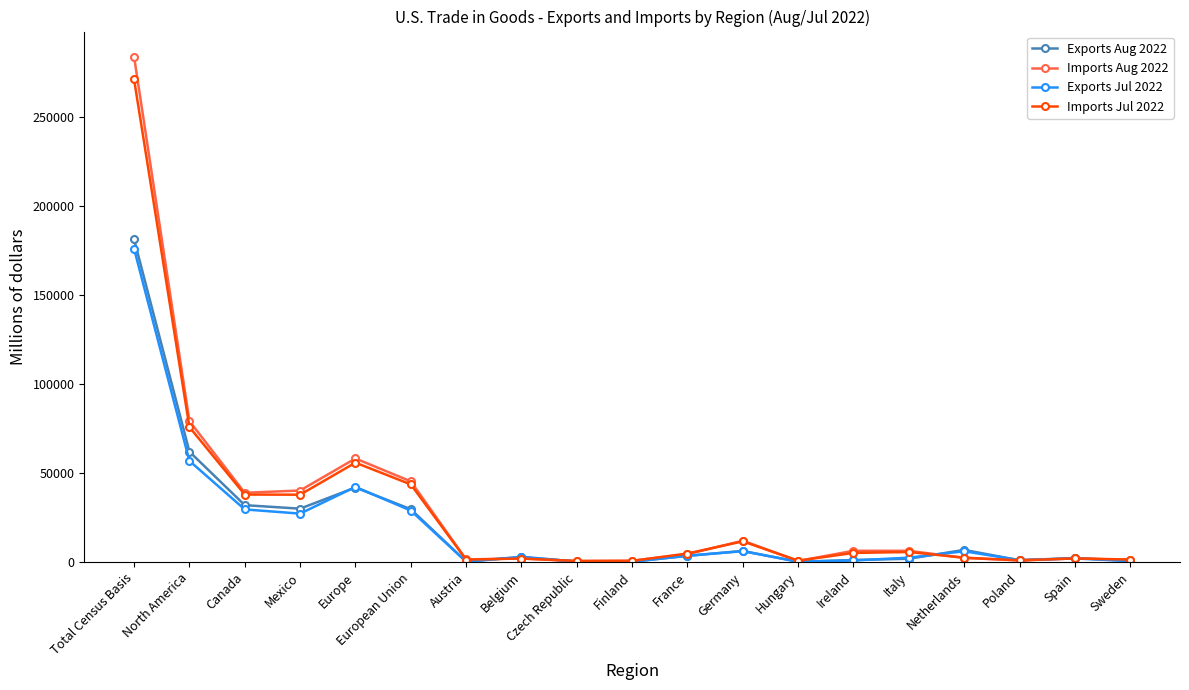

At which label does Exports Aug 2022 first exceed 2789?

Total Census Basis